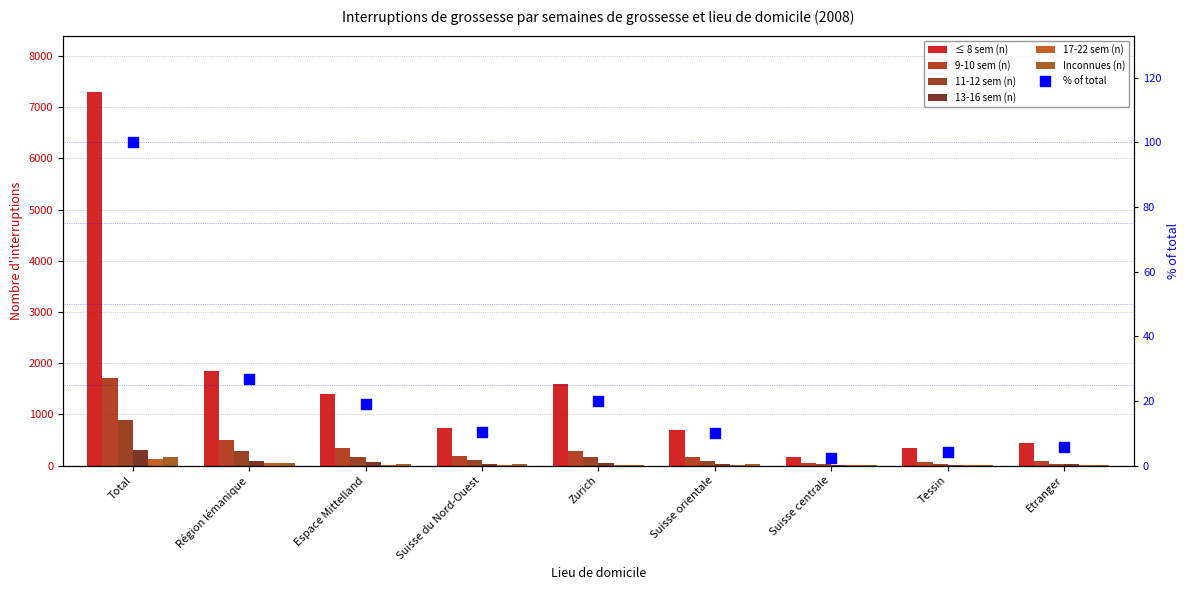

Is the value of 11-12 sem (n) at Tessin greater than the value of ≤ 8 sem (n) at Etranger?

No